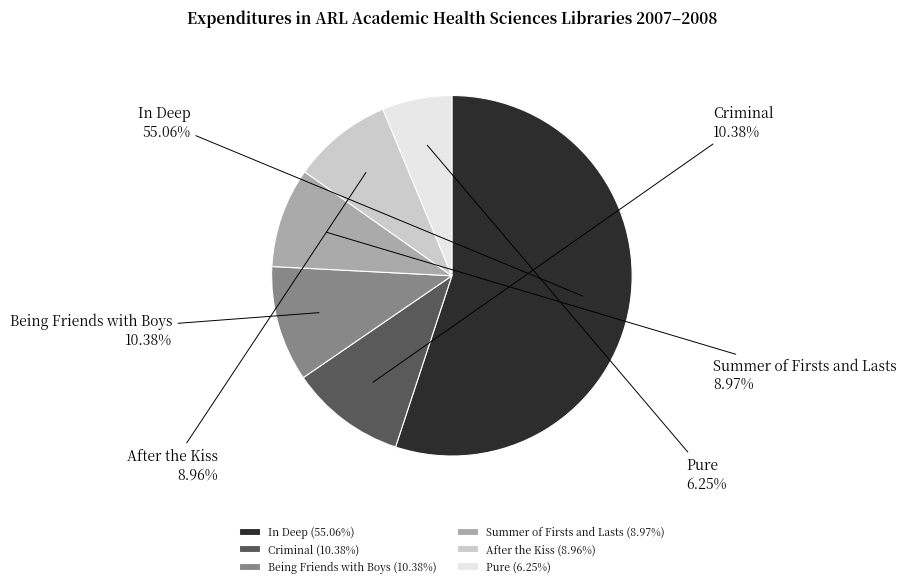

To the nearest percent, what is the difference between the largest and smallest slice percentages?

49%